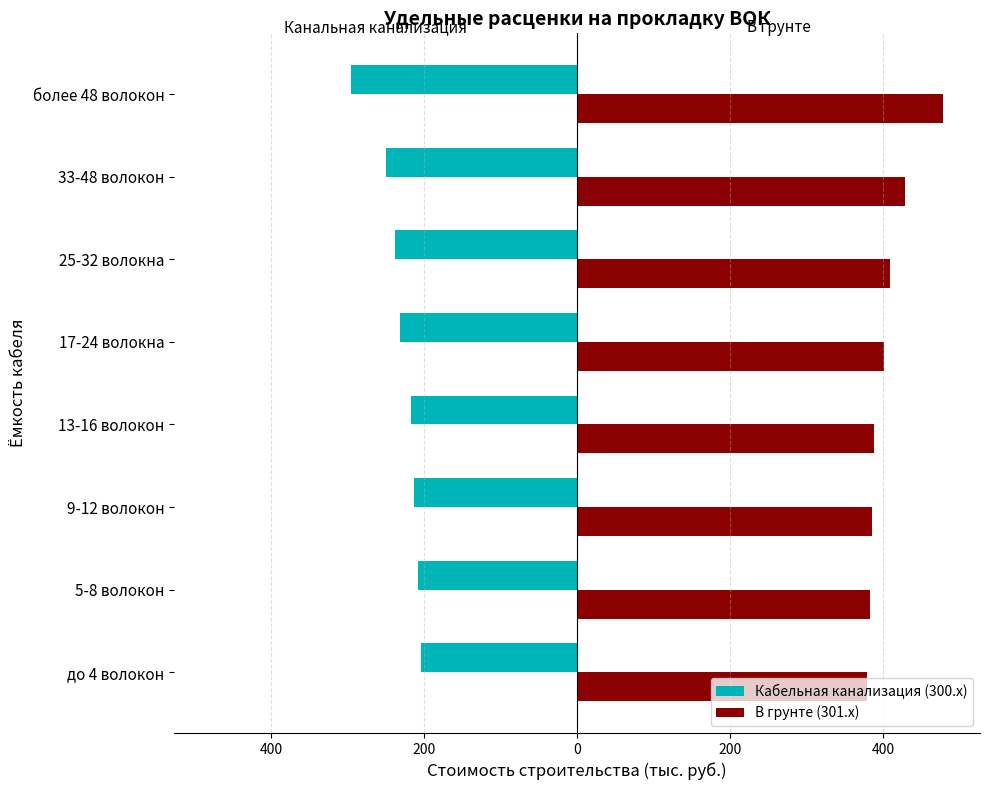

What are all the series names shown in the legend?

Кабельная канализация (300.x), В грунте (301.x)